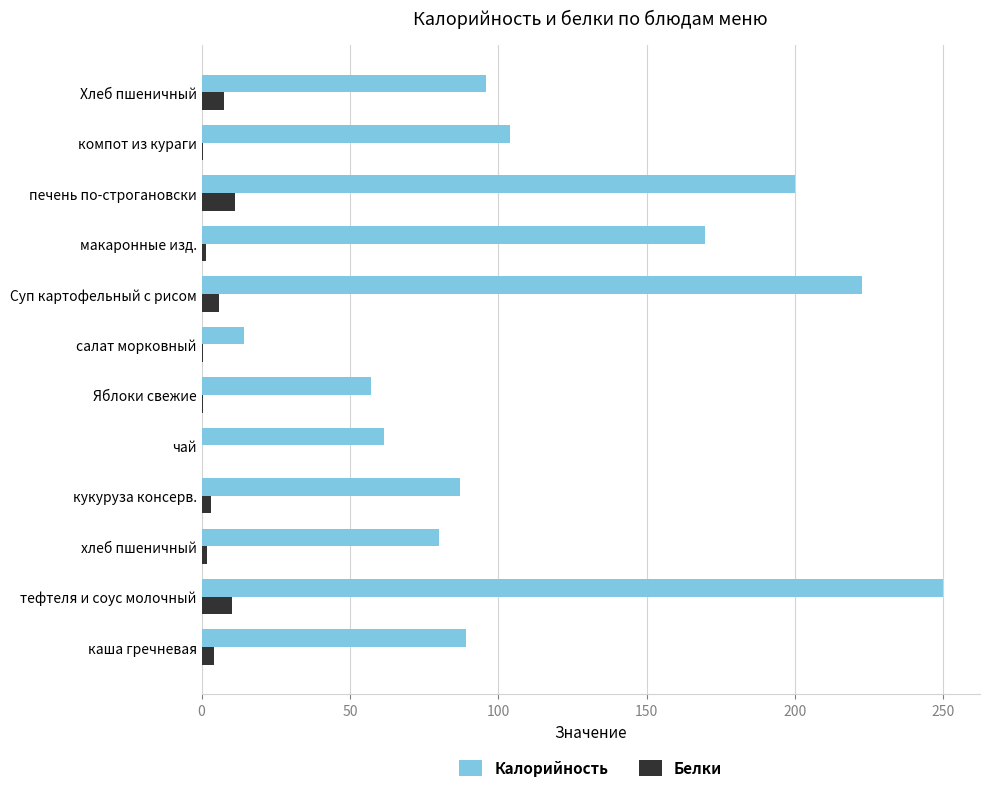

The Калорийность series shows 62.3 at компот из кураги. True or false?

False